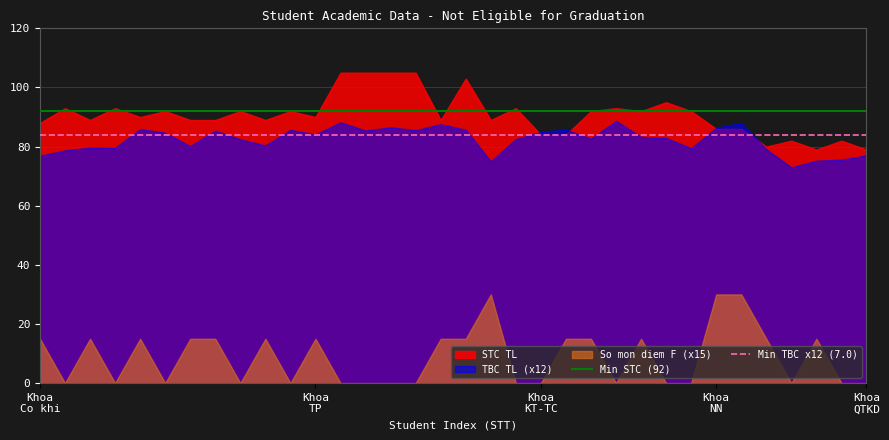

What is the label of the 27th point from the right?

7